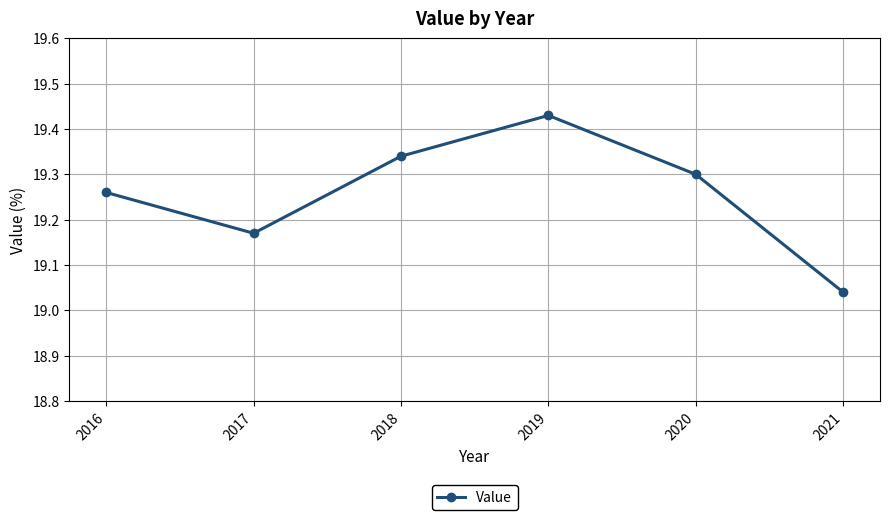

Which category has the highest value across all series?

2019